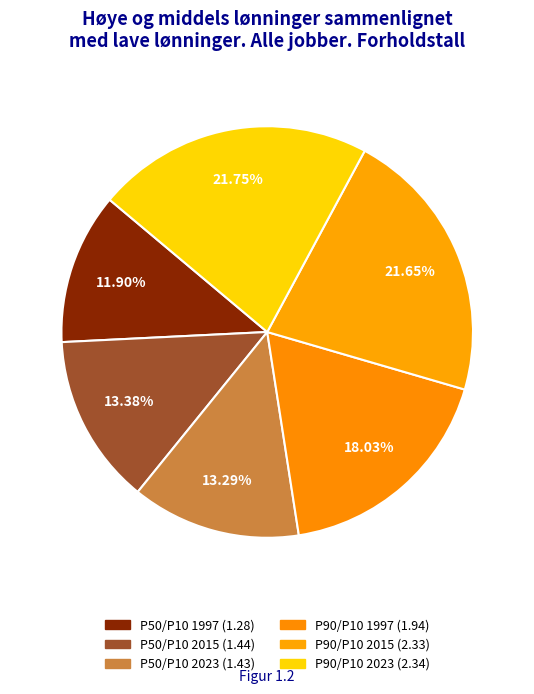

How many segments does this pie chart have?

6